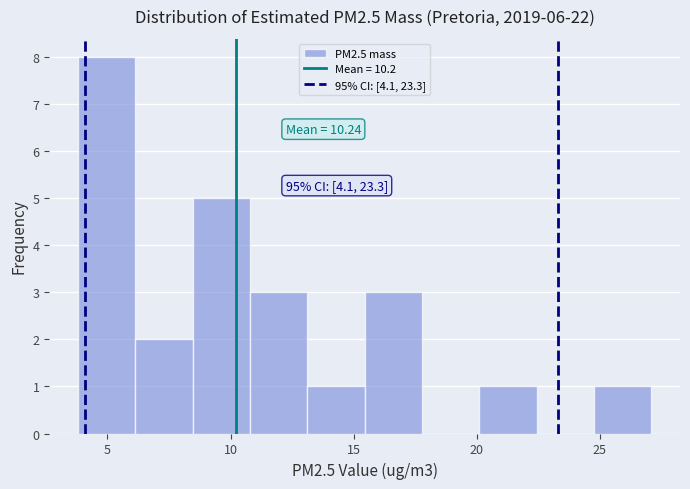

Which range on the x-axis has the tallest bar?

4.0 to 6.0